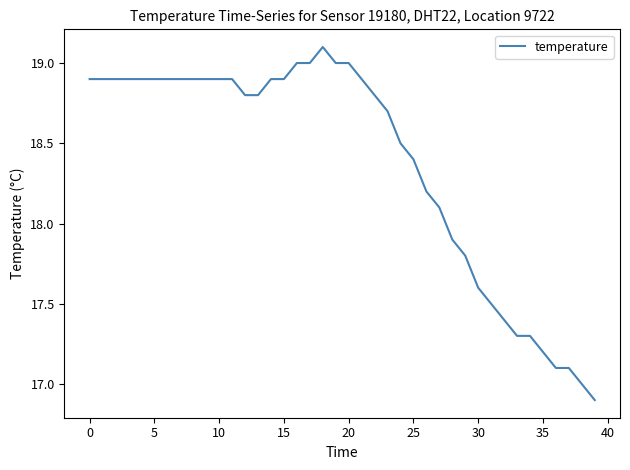

What is the greatest value displayed?

19.1